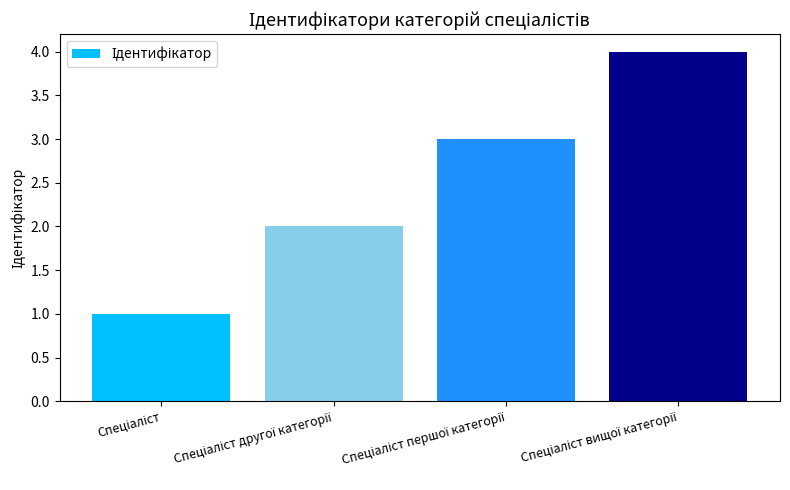

Reading left to right, what are all the values shown in this chart?

1	2	3	4